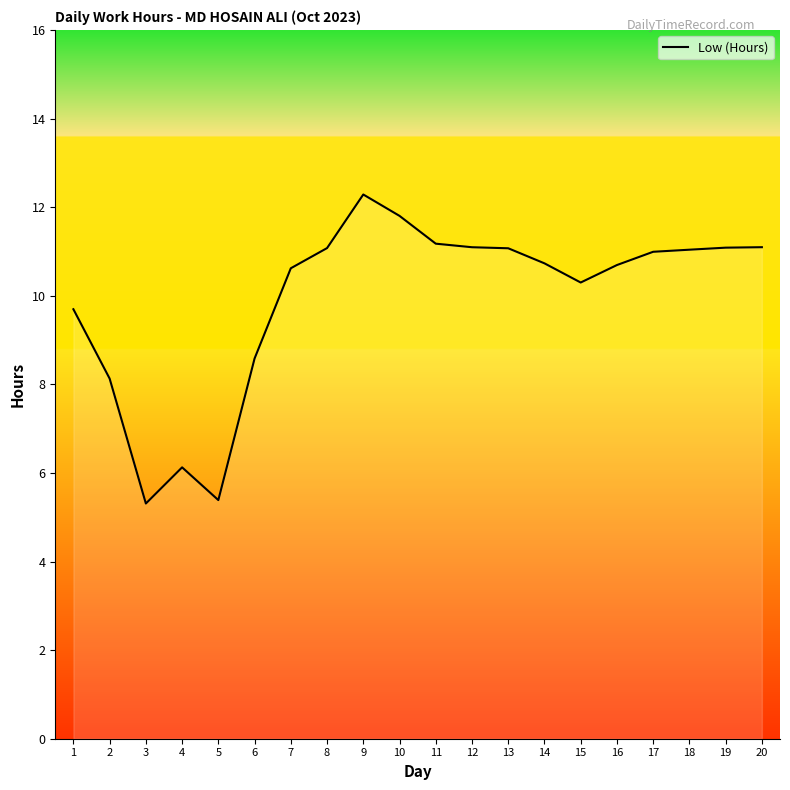

List the labels in order of value, smallest first.

3, 5, 4, 2, 6, 1, 15, 7, 16, 14, 17, 18, 13, 8, 19, 12, 20, 11, 10, 9